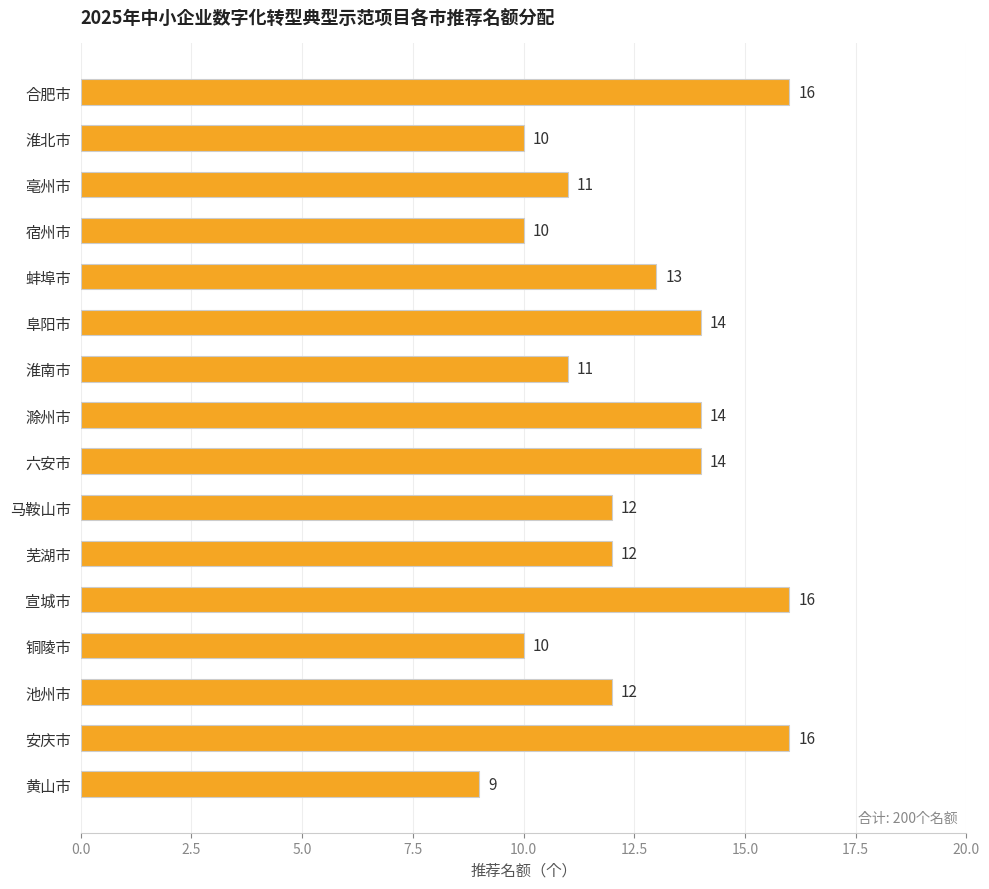

What is the sum of all values?

200